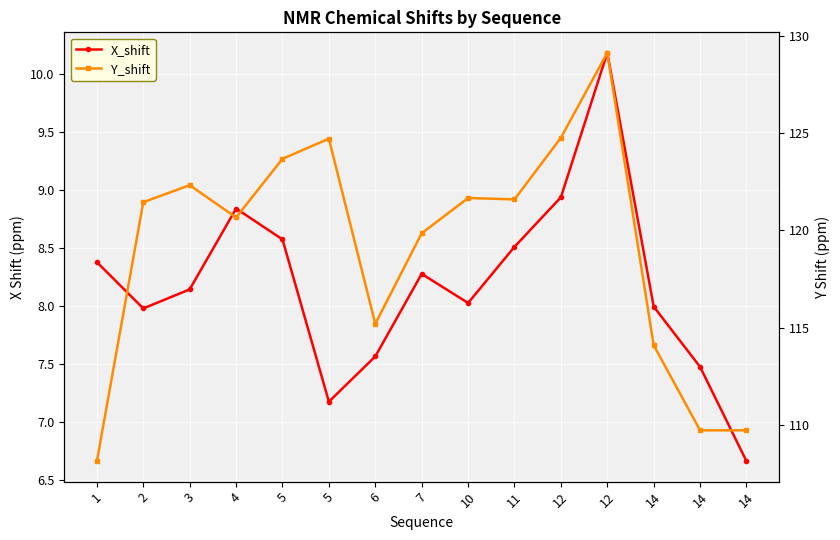

What is the difference between the highest and lowest values at 3?

114.2